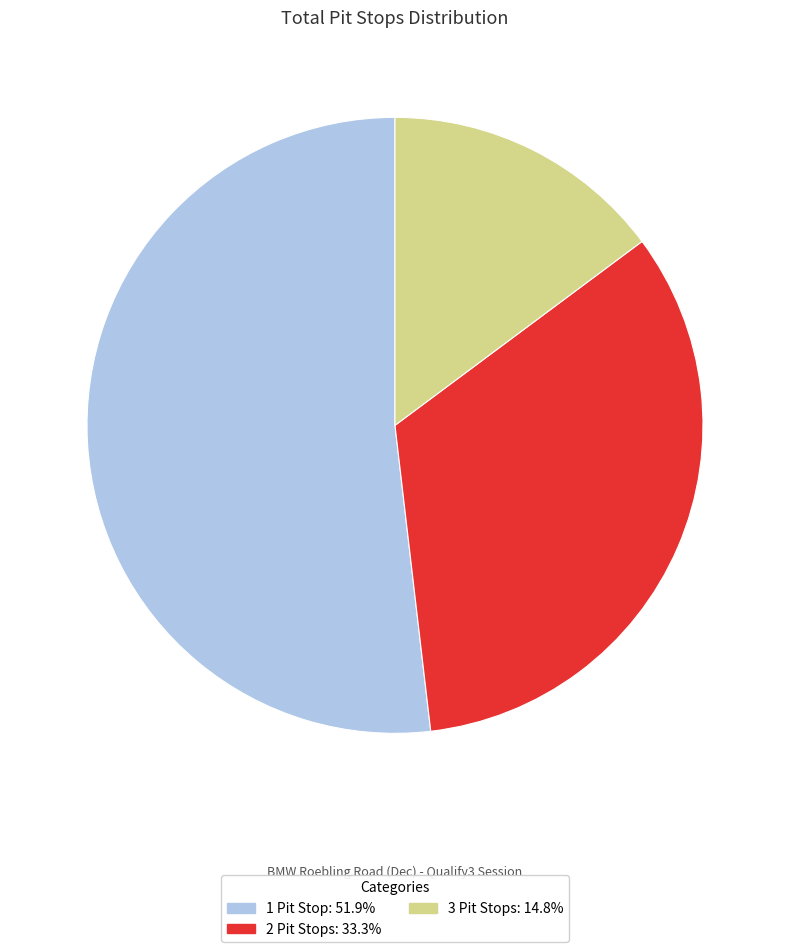

Approximately how many times larger is the value at 3 compared to 1?

0.3